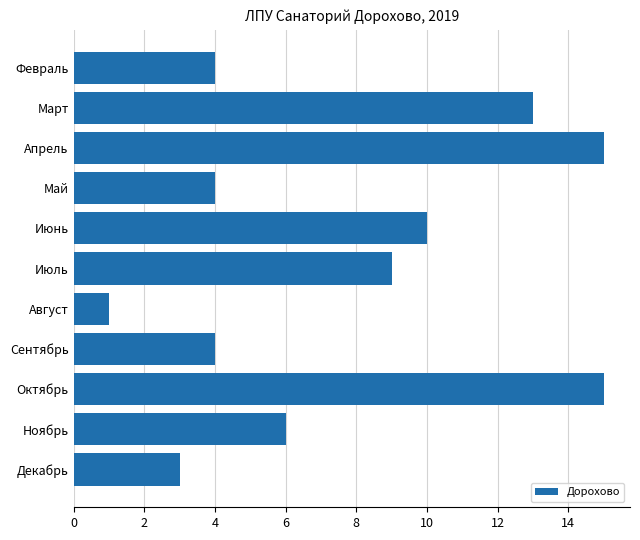

What is the label of the 7th bar from the bottom?

Июнь